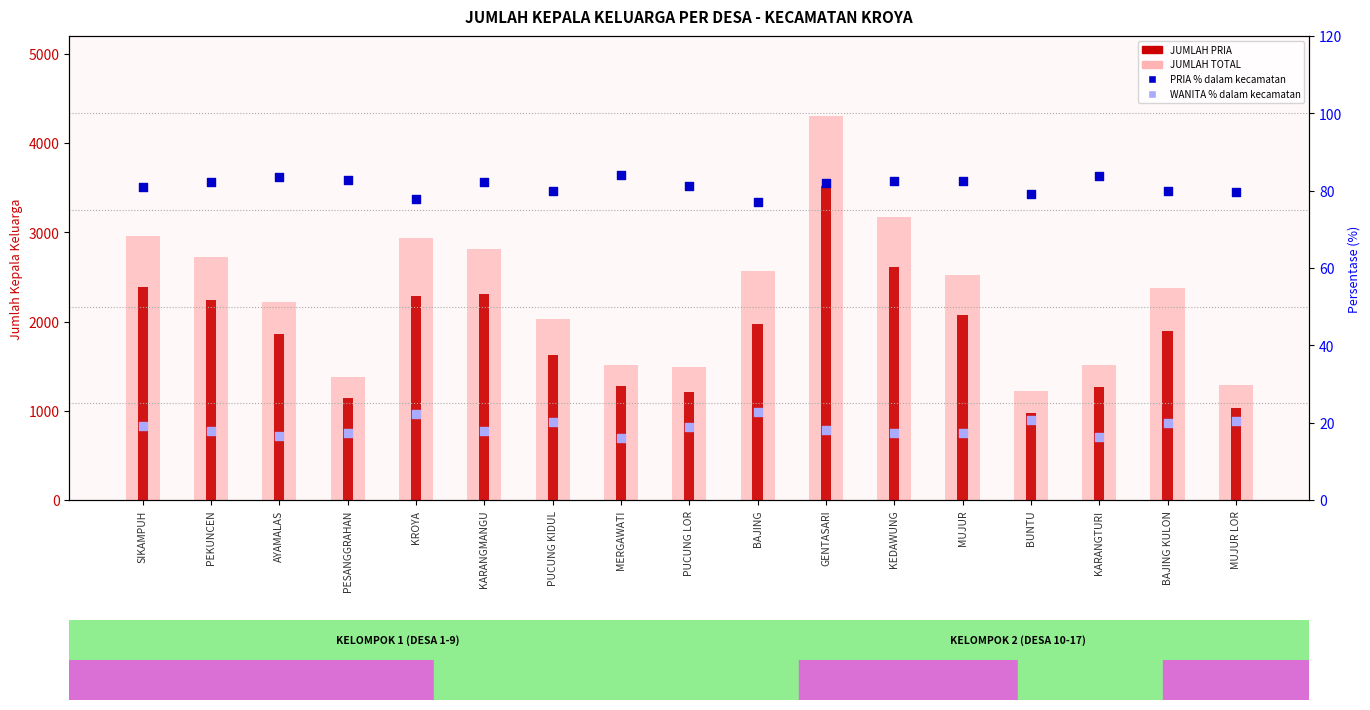

Which series has the largest total across all categories?

JUMLAH TOTAL